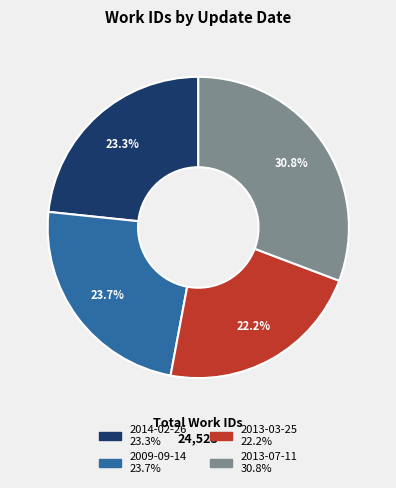

To the nearest percent, what portion does 2013-07-11 represent?

31%